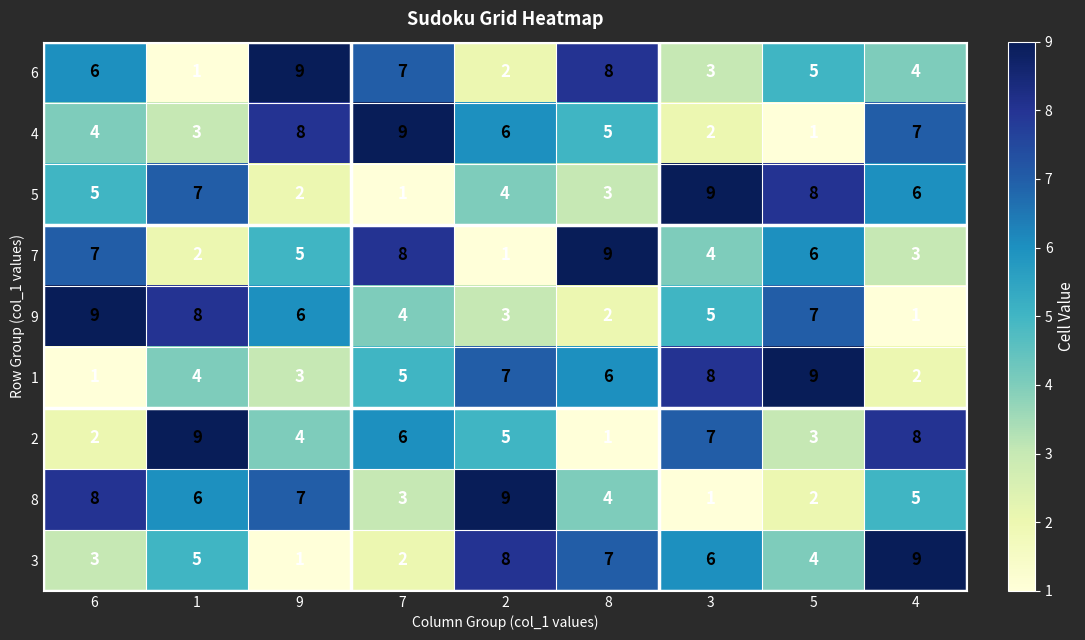

Is it true that 9 equals 6 at 9?

True